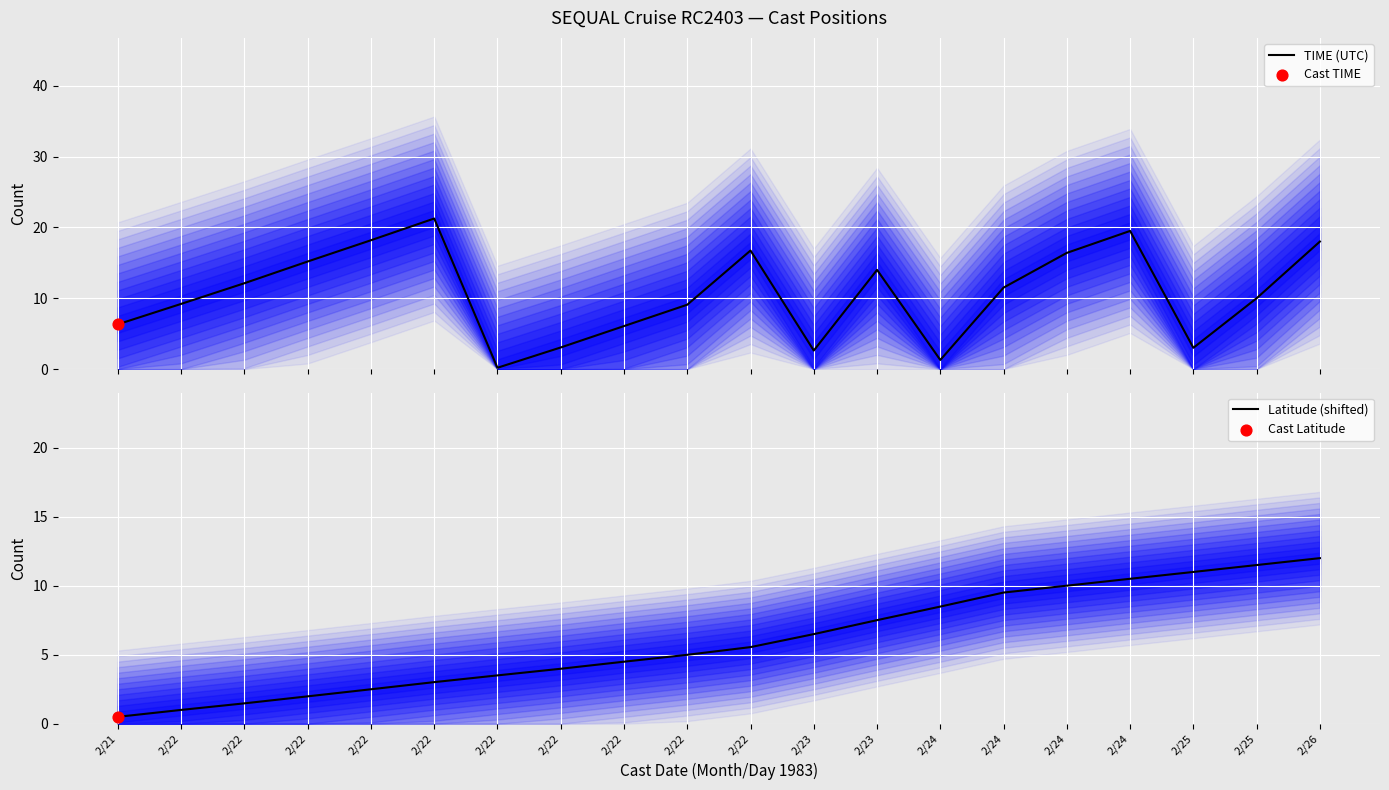

What is the total value across all series at 2/24?

9.8